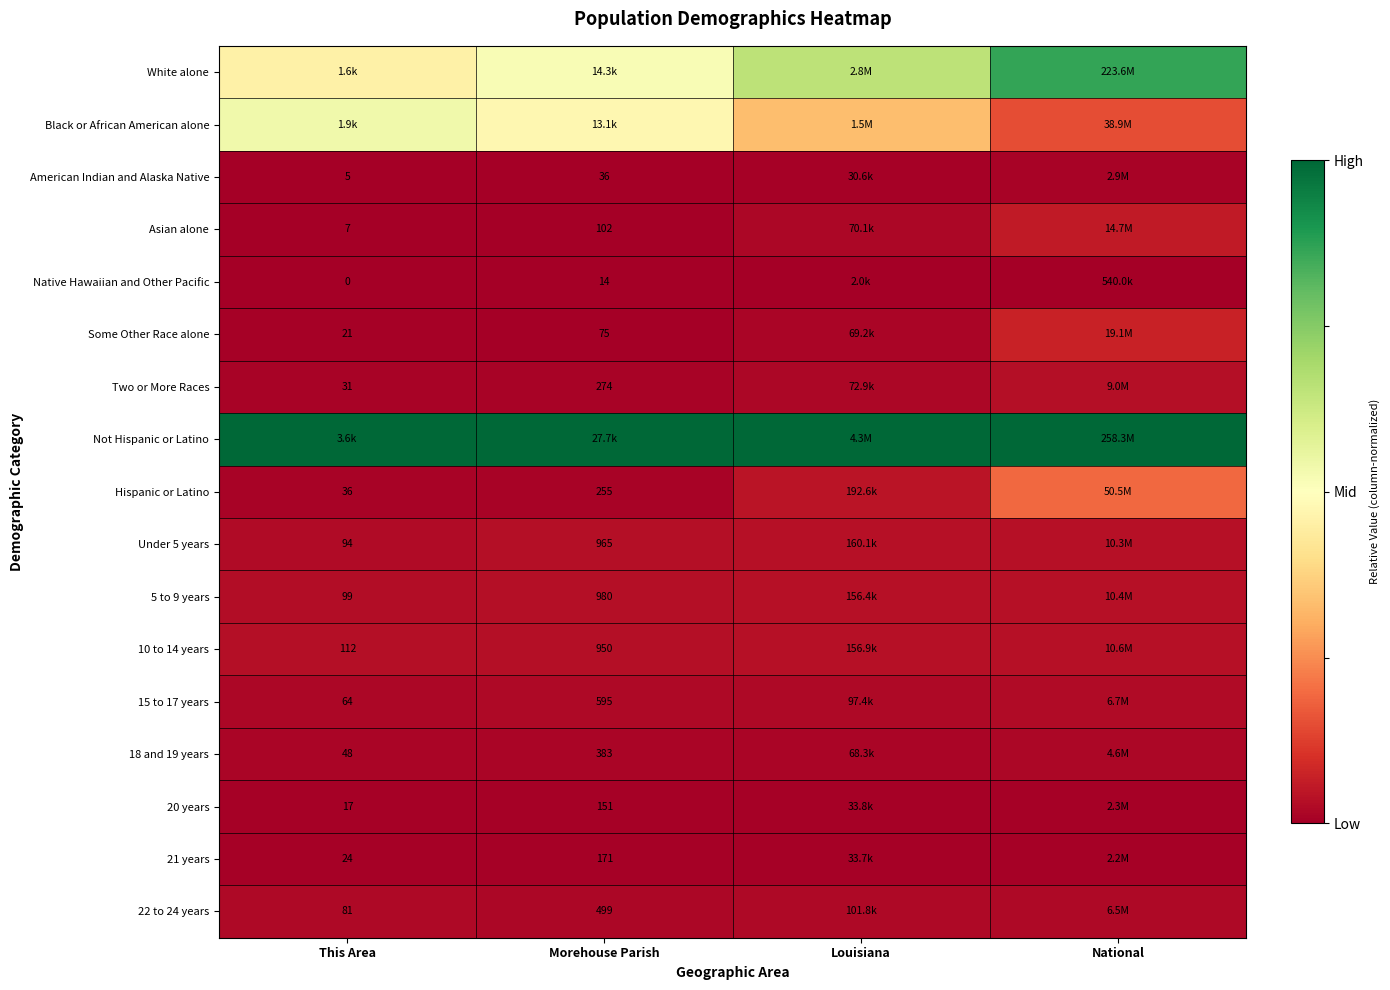

List the series in order of their peak value, lowest first.

Native Hawaiian and Other Pacific, 21 years, 20 years, American Indian and Alaska Native, 18 and 19 years, 22 to 24 years, 15 to 17 years, Two or More Races, Under 5 years, 5 to 9 years, 10 to 14 years, Asian alone, Some Other Race alone, Hispanic or Latino, Black or African American alone, White alone, Not Hispanic or Latino